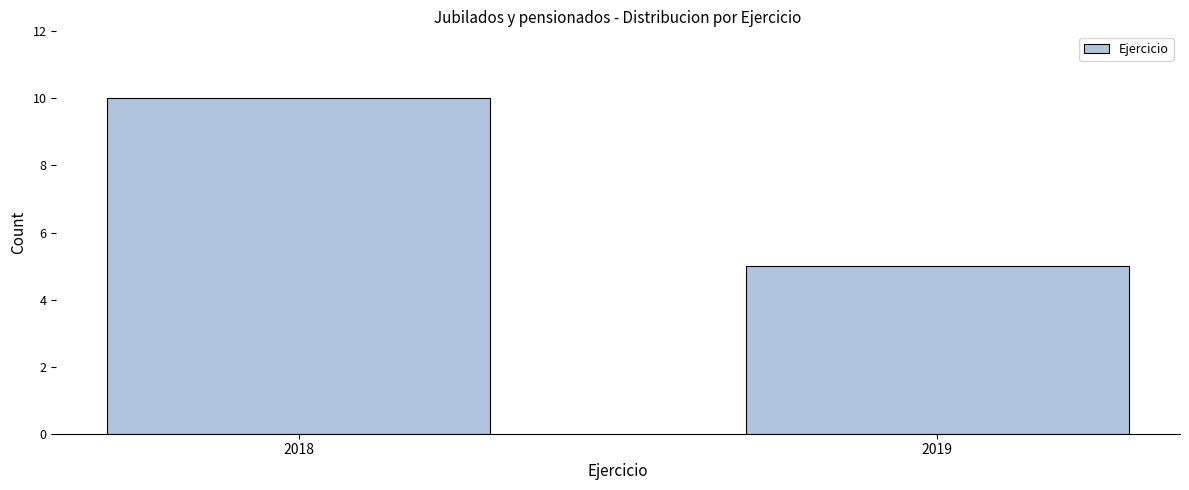

Reading left to right, what are all the values shown in this chart?

10	5